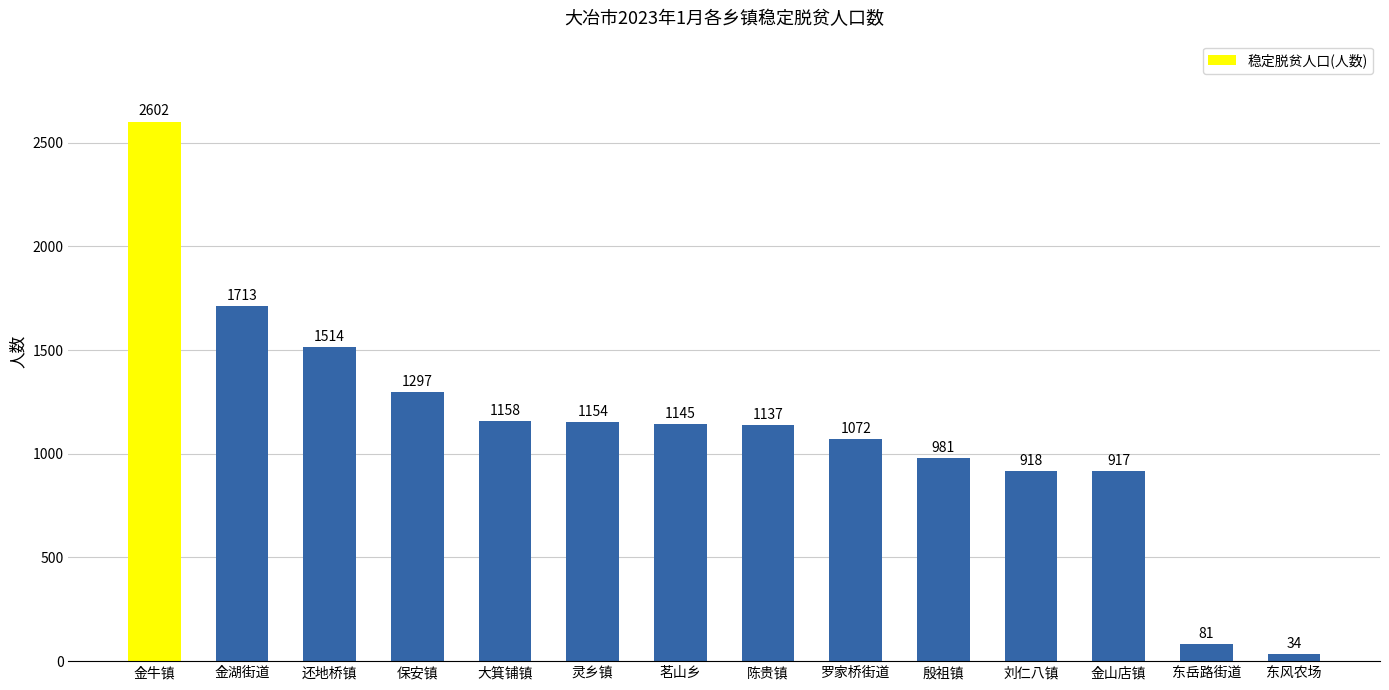

What is the label of the 14th bar from the right?

金牛镇